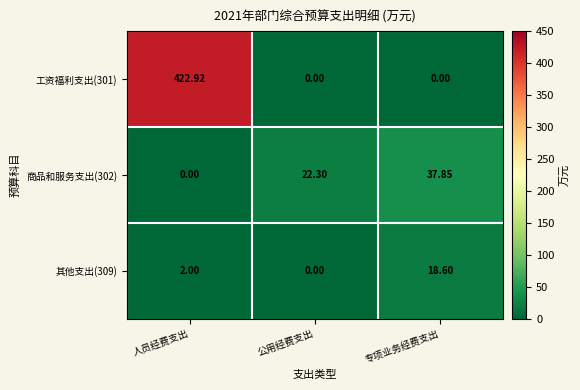

Which category has the highest value across all series?

人员经费支出